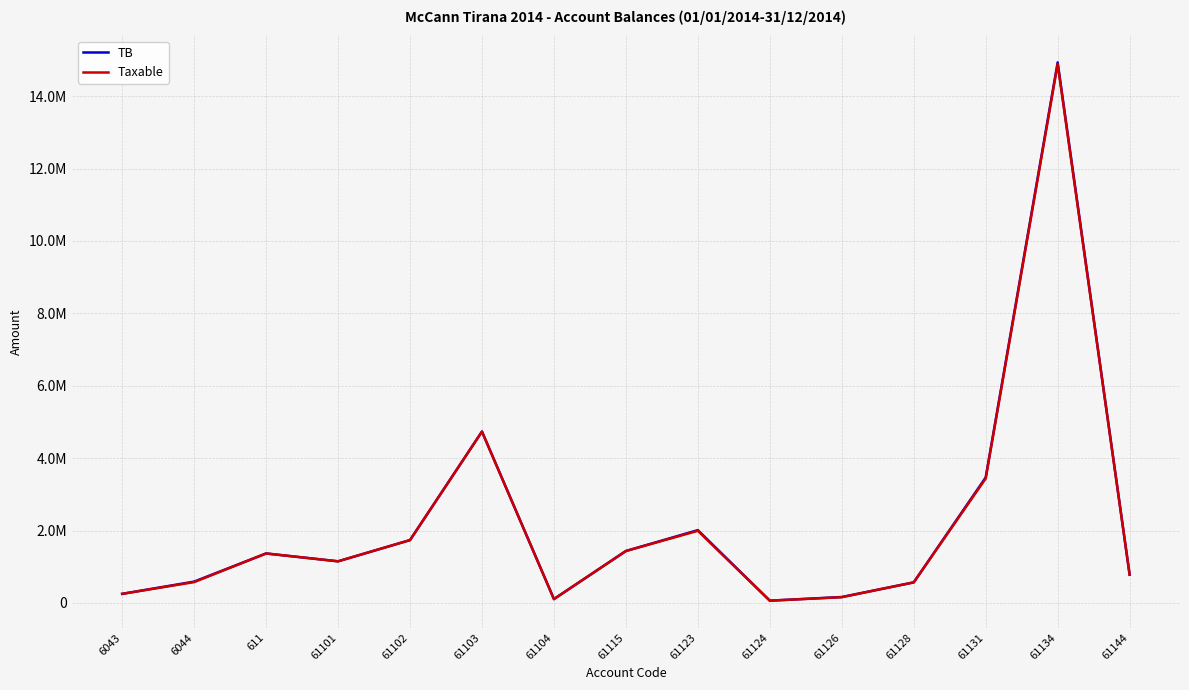

What are all the series names shown in the legend?

TB, Taxable